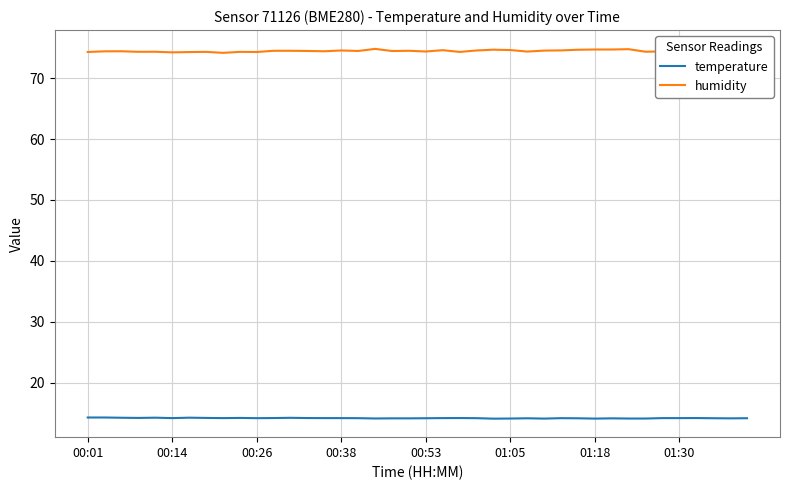

How many series are shown in this chart?

2